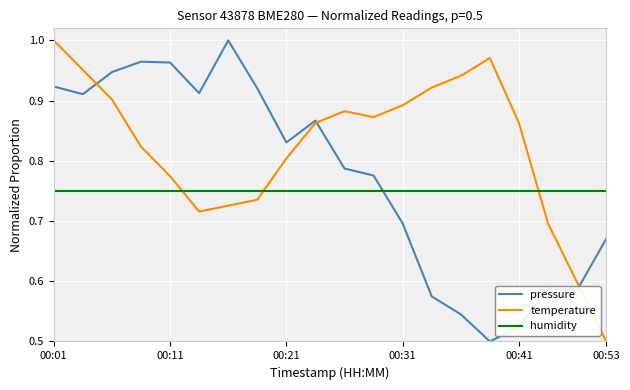

After their last crossing, which series has the higher values: temperature or humidity?

humidity